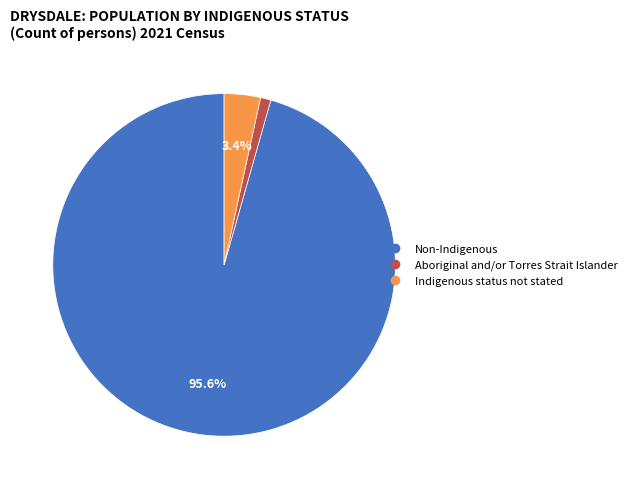

Which has a higher value, Indigenous status not stated or Non-Indigenous?

Non-Indigenous